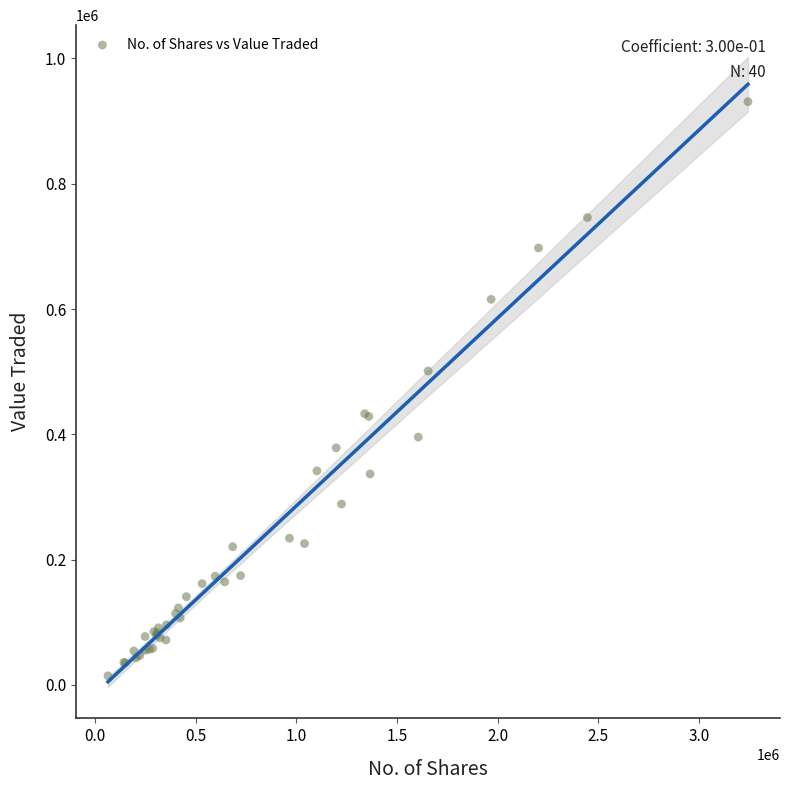

What Y value in the scatter plot is closest to 472753?

501123